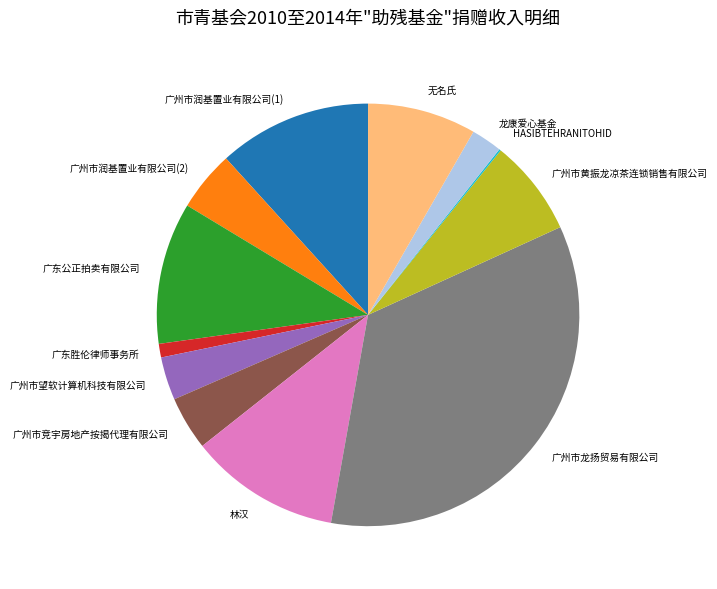

Is there any slice that represents more than half of the pie?

No